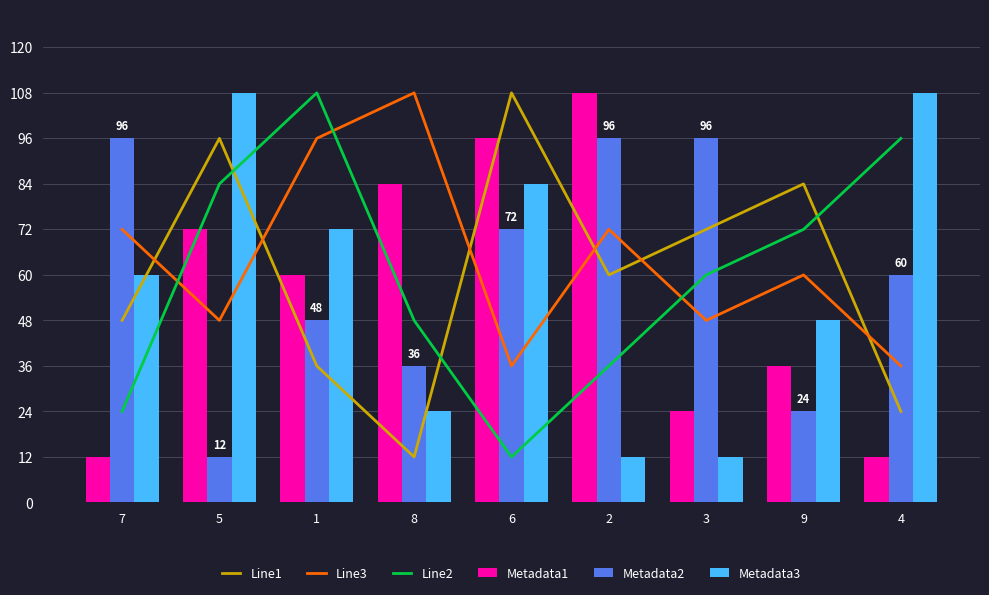

At which category does the chart reach its minimum across all series?

8